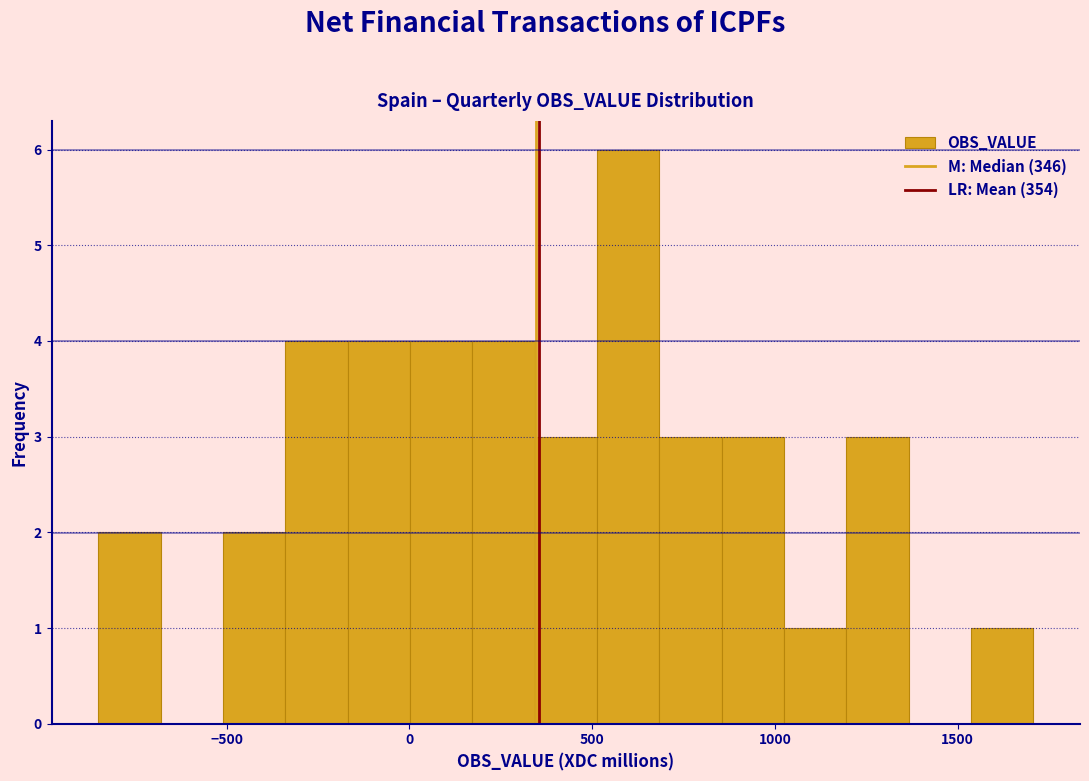

Read against the x-axis, roughly where is the centre of the tallest bar?

600